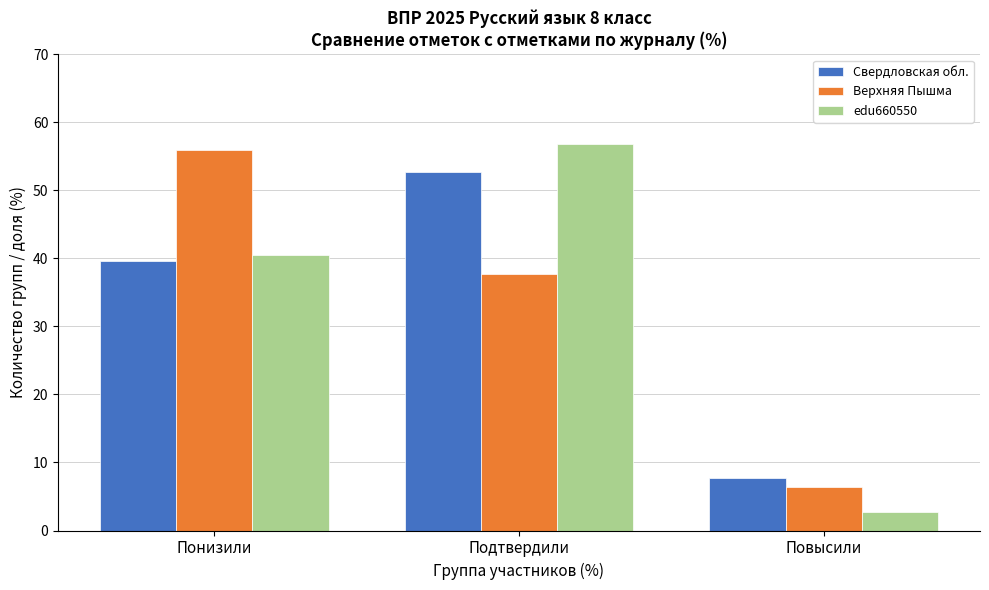

What is the difference between the maximum and minimum values in the Верхняя Пышма series?

49.6